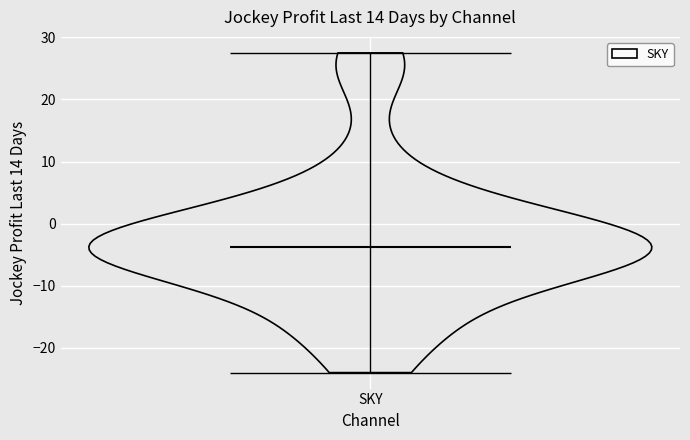

Read this violin plot against the y-axis: where its median line is, and the lowest and highest points the violin reaches. The values are not printed on the chart, so give them approximately, as read against the axis.

median line -4, lowest point -24, highest point 28